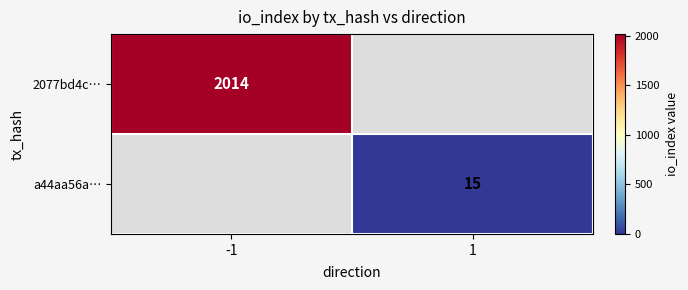

The value of 2077bd4c… at -1 is 2998. True or false?

False